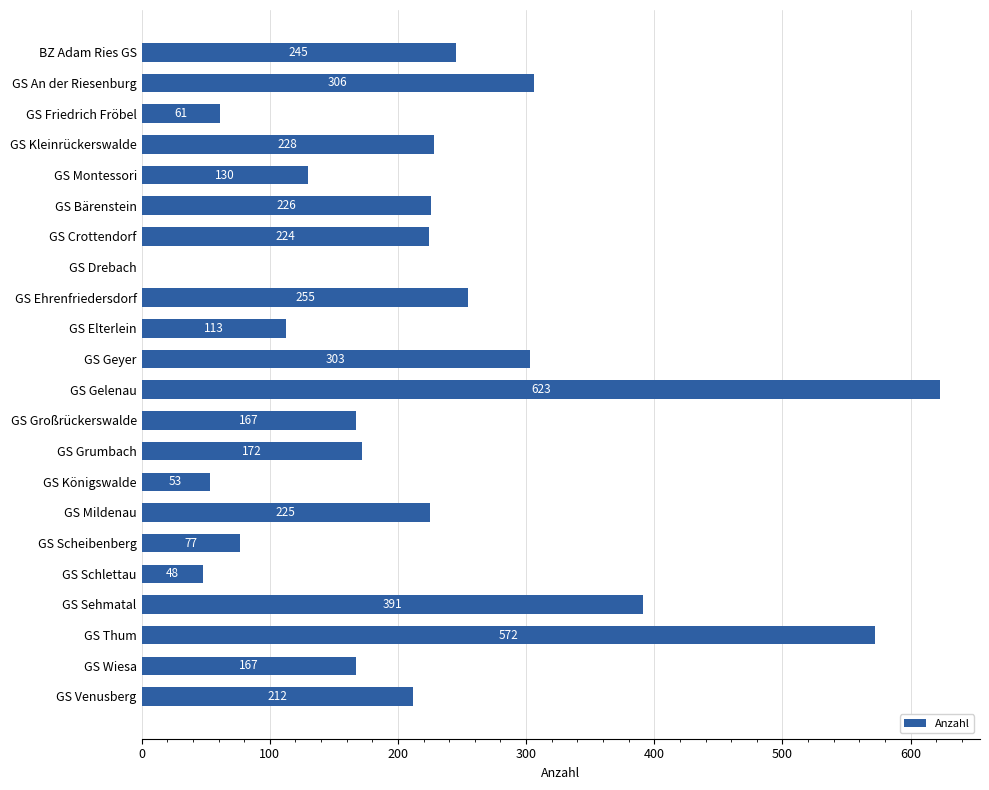

Between GS Scheibenberg and GS Geyer, which is larger?

GS Geyer